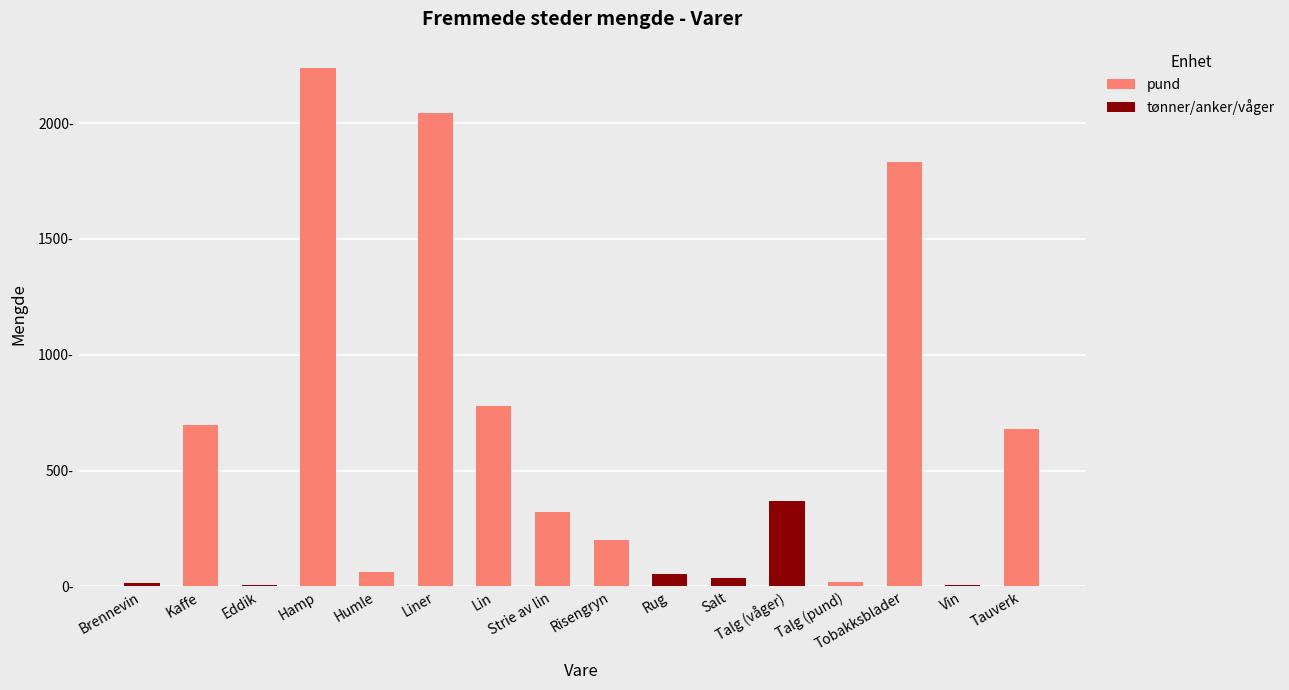

What is the sum of all tønner/anker/våger values?

485